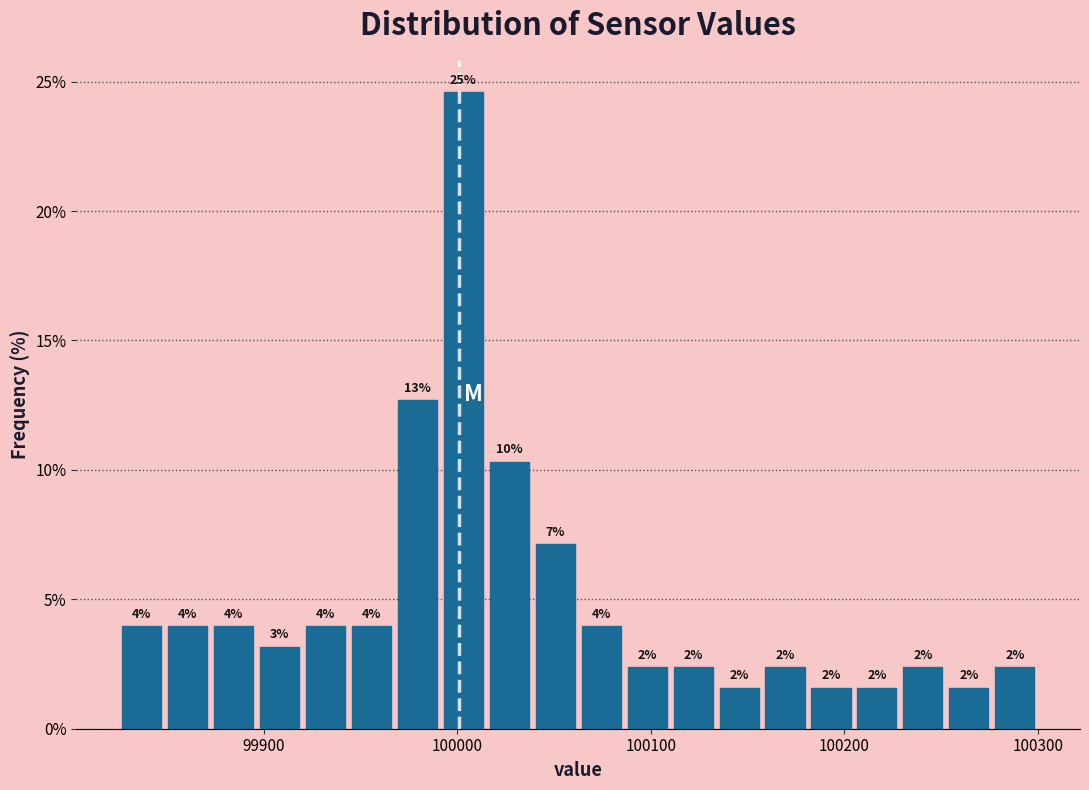

Read against the x-axis, roughly where is the centre of the tallest bar?

100000